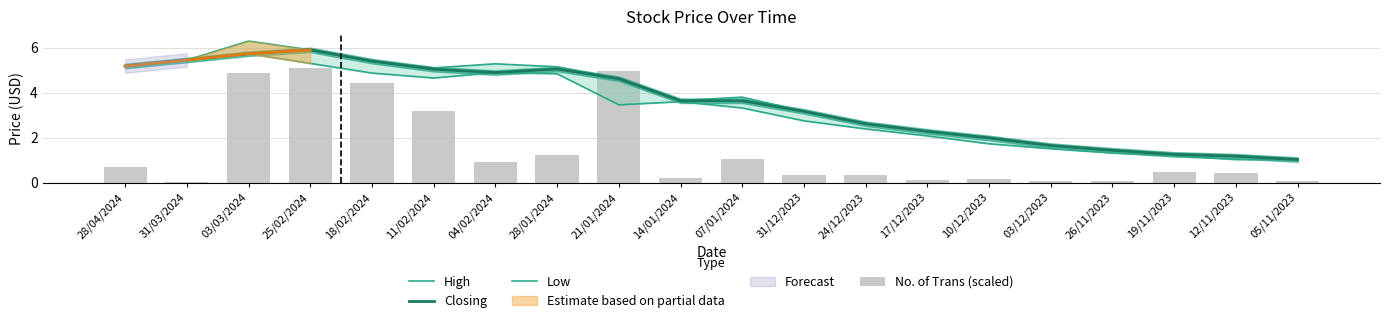

What is the average value of the Low series?

3.3